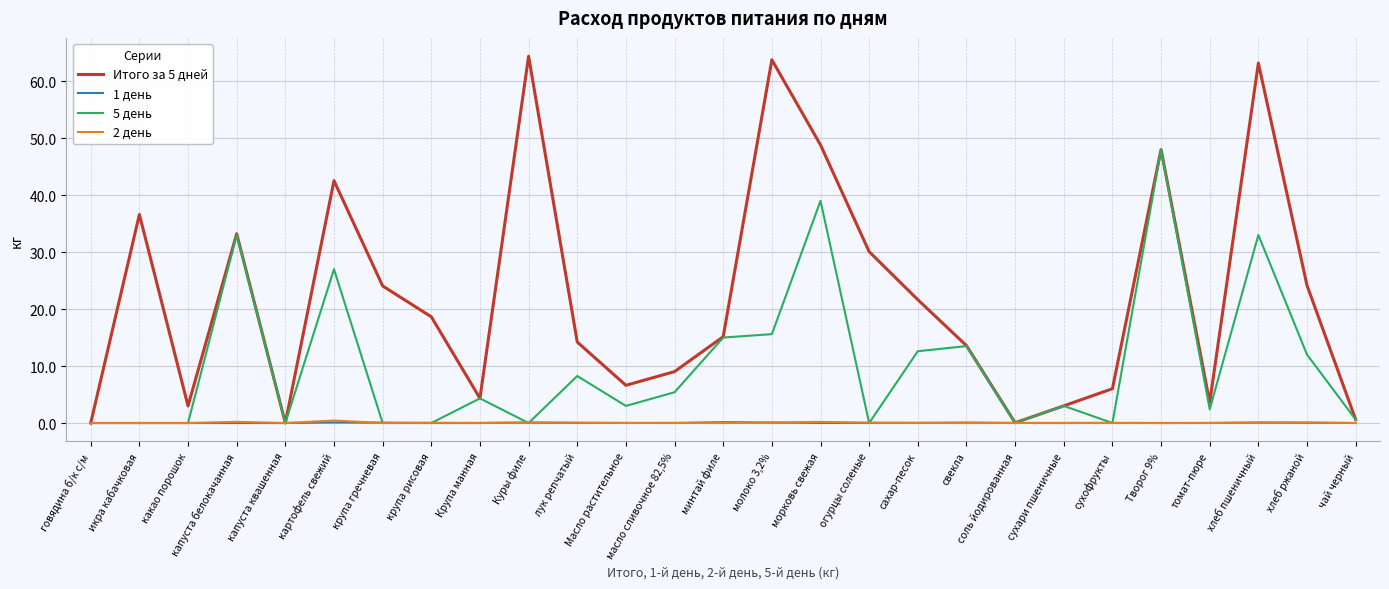

In 1 день, how many points are higher than both neighbors (excluding endpoints)?

6